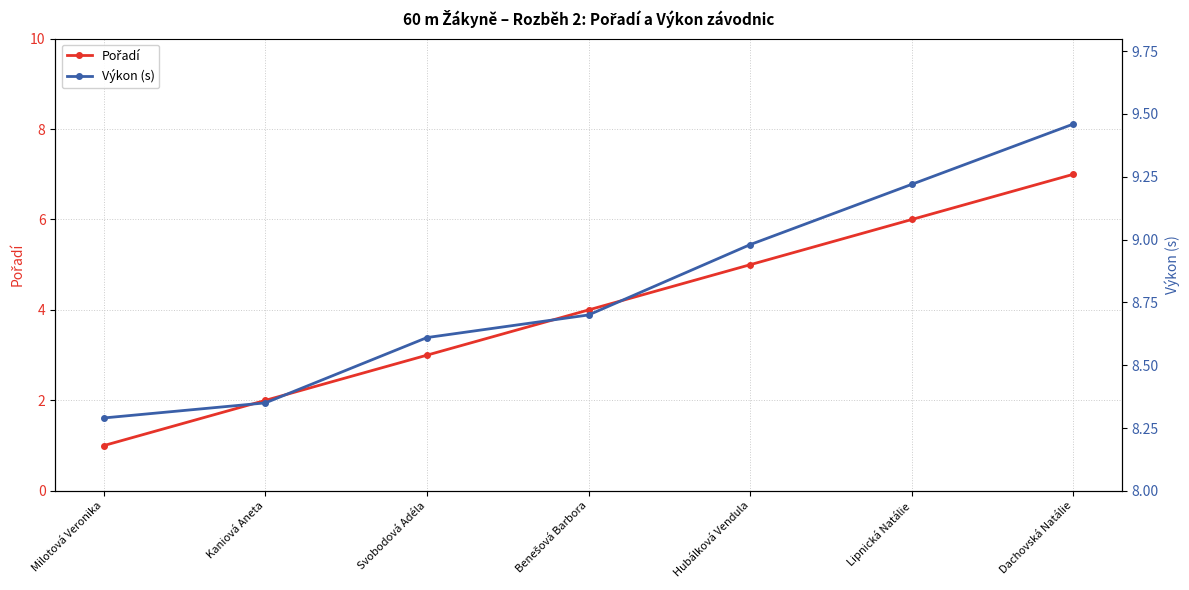

What is the difference between the second highest and minimum values in the Výkon (s) series?

0.9